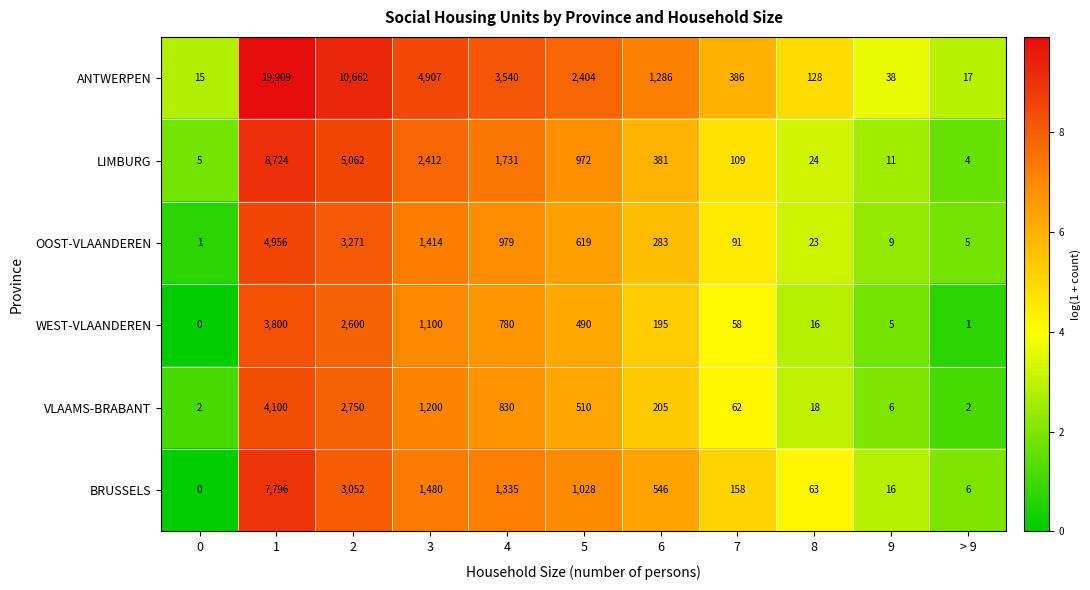

At how many categories does at least one series exceed 3?

11